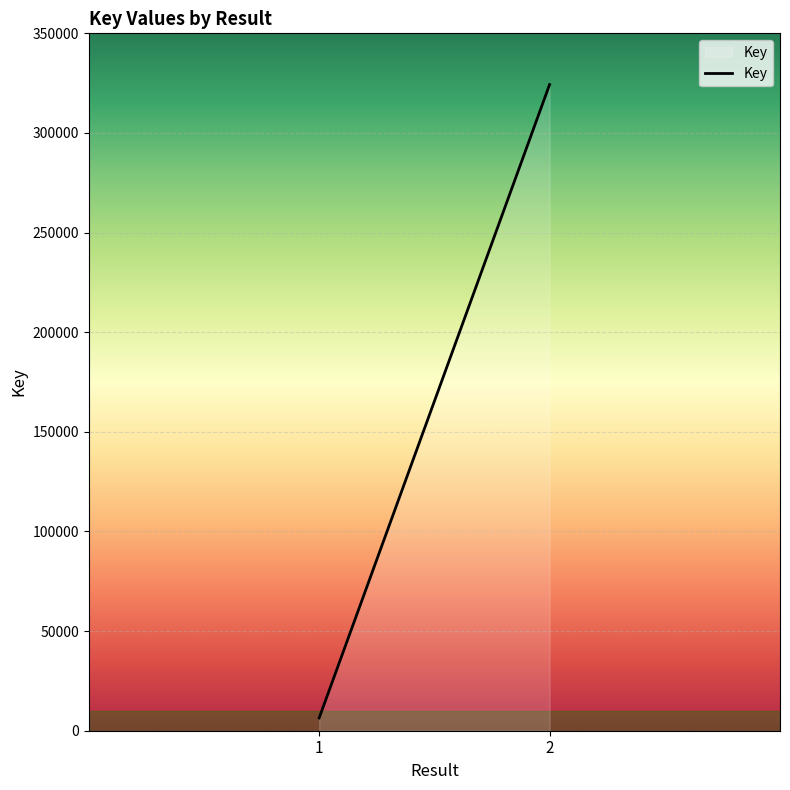

What is the average value?

165348